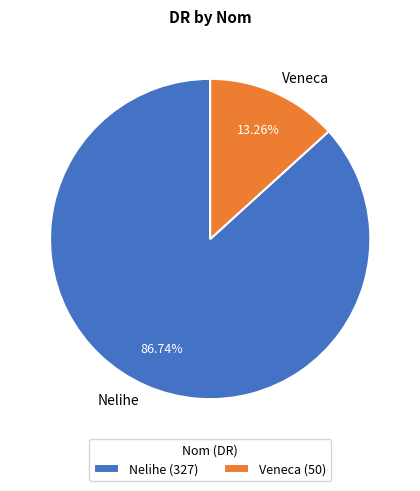

Which slice is the smallest?

Veneca